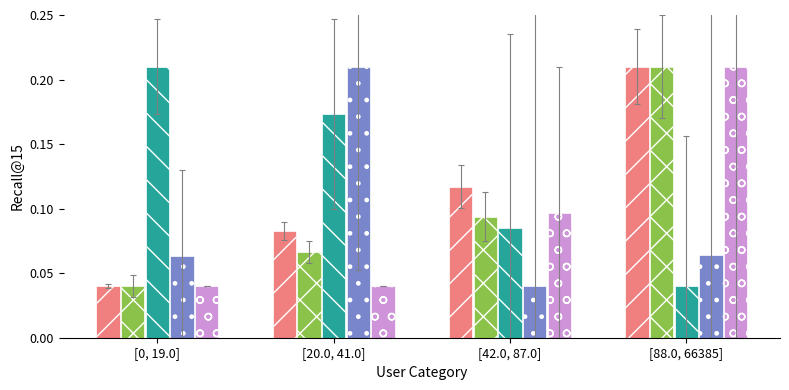

At which category is the sum across all series the highest?

[88.0, 66385]